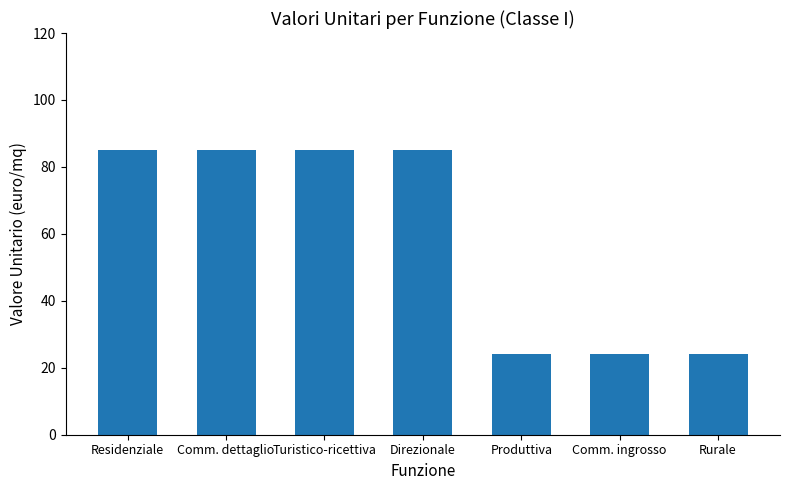

The chart shows a value of 85 at Turistico-ricettiva. True or false?

True